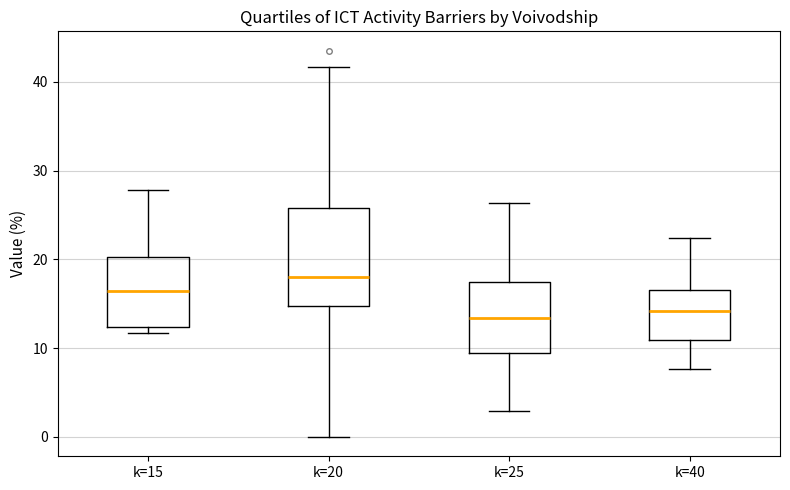

Where does the lower whisker of the box for k=40 end on the y-axis? The values are not printed on the chart, so give them approximately, as read against the axis.

8